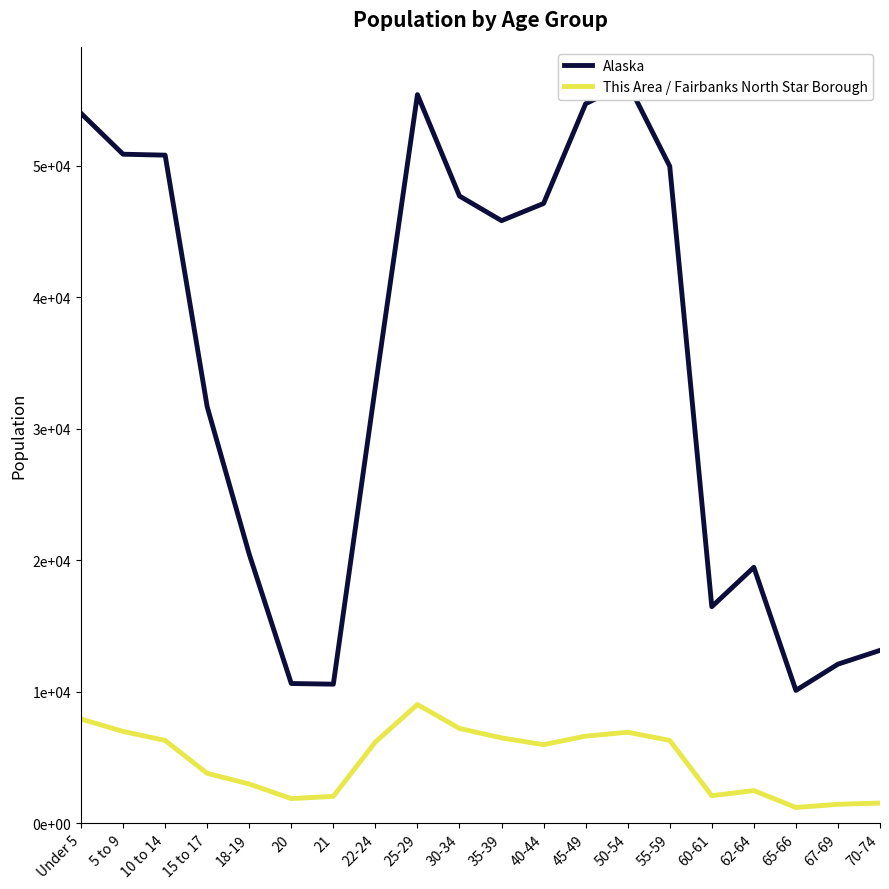

Reading left to right, list all the values displayed in this chart.

Alaska: 53996	50887	50816	31679	20462	10628	10577	33214	55419	47706	45833	47141	54726	56300	49971	16471	19467	10103	12099	13148
This Area / Fairbanks North Star Borough: 7922	6985	6298	3796	2982	1874	2043	6178	9030	7210	6492	5975	6625	6920	6301	2093	2482	1196	1441	1533